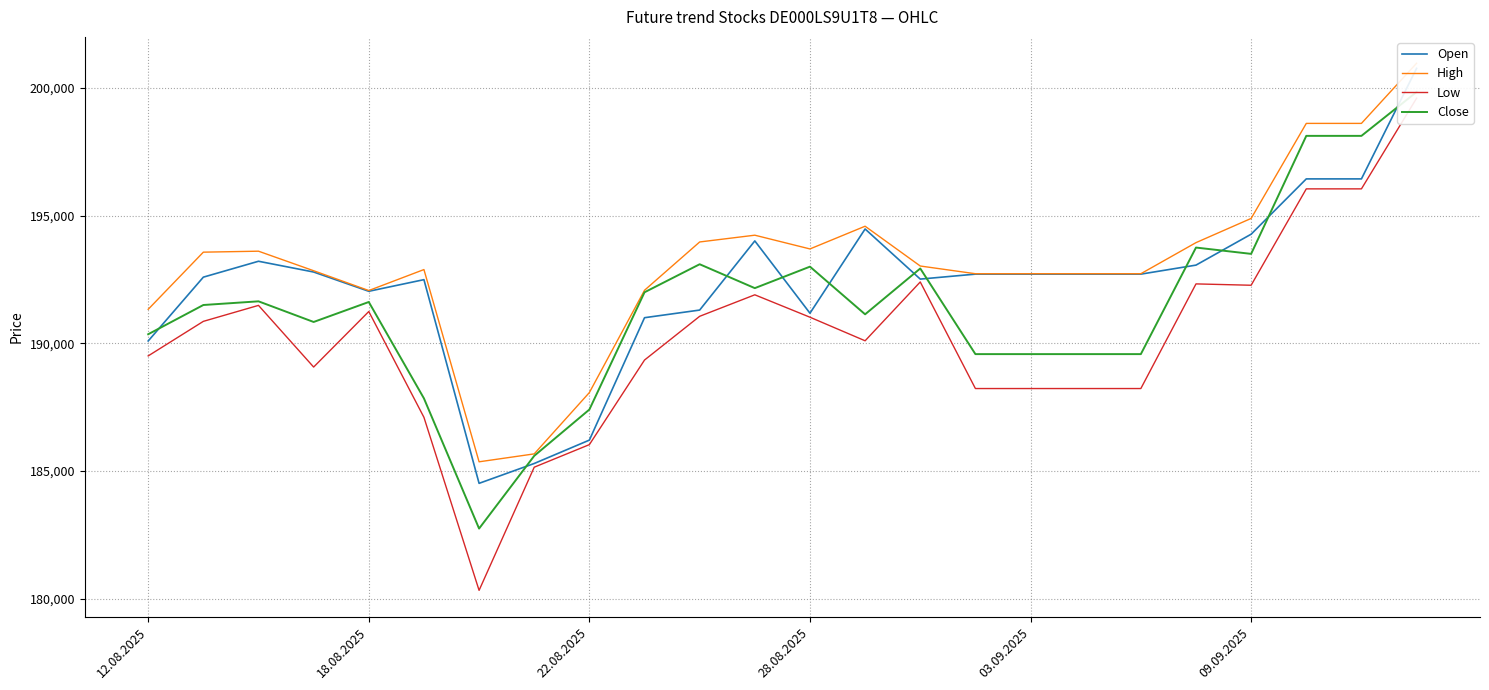

The Close series shows 136575 at 21. True or false?

False